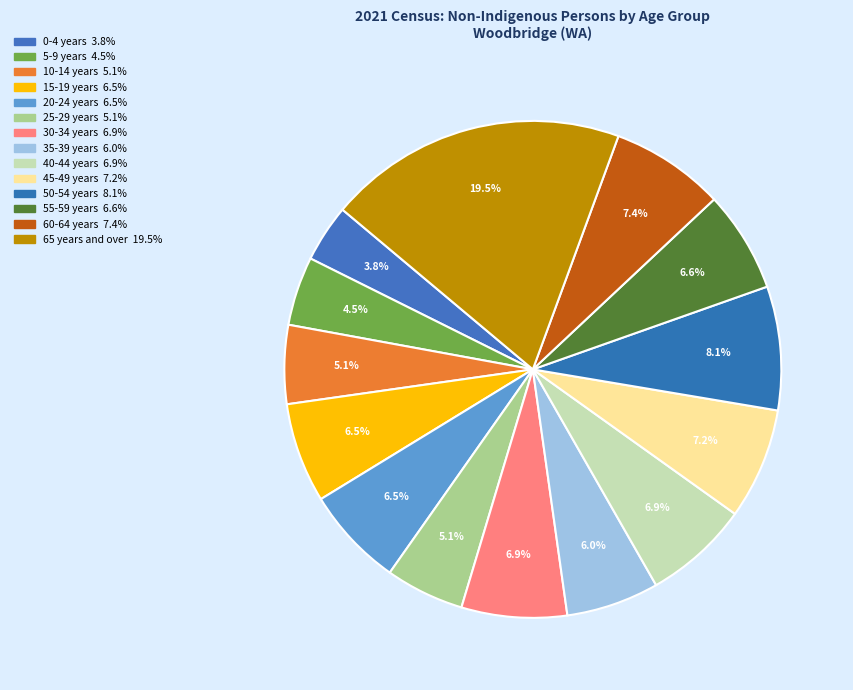

How many slices are in this pie chart?

14